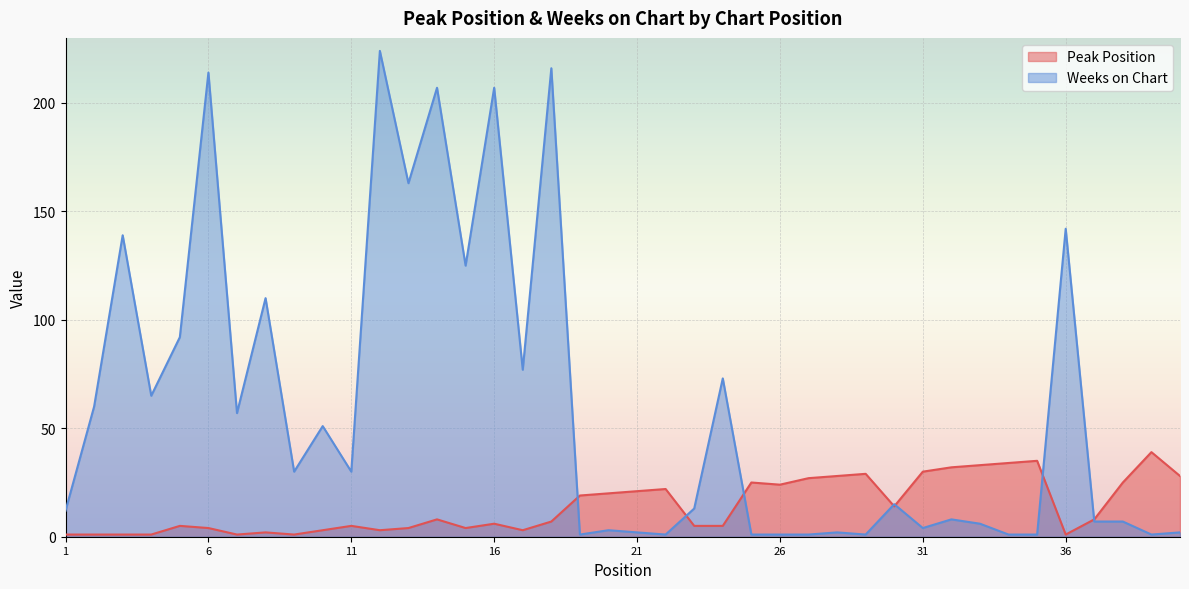

At which category does Weeks on Chart reach its first local valley?

4